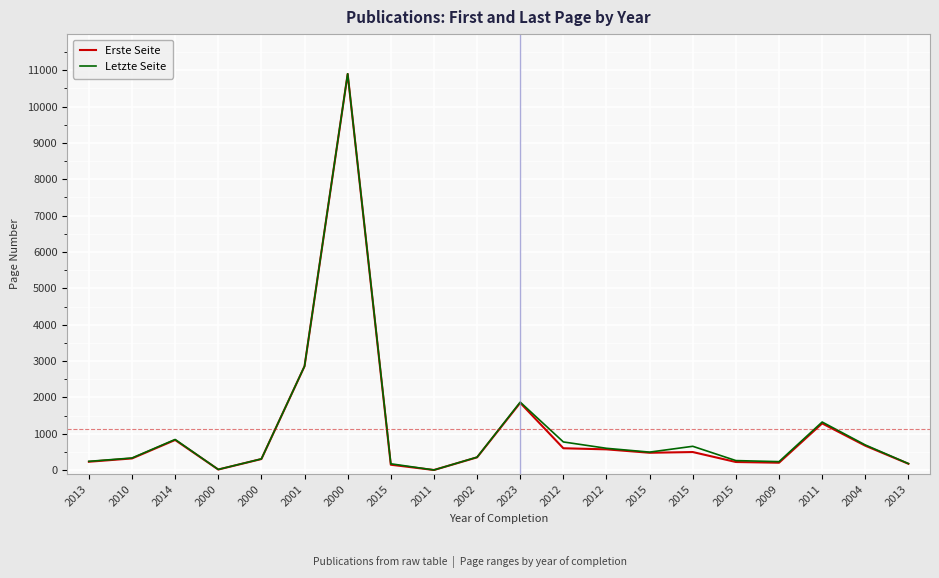

At which label is Erste Seite closest to 5450?

2001